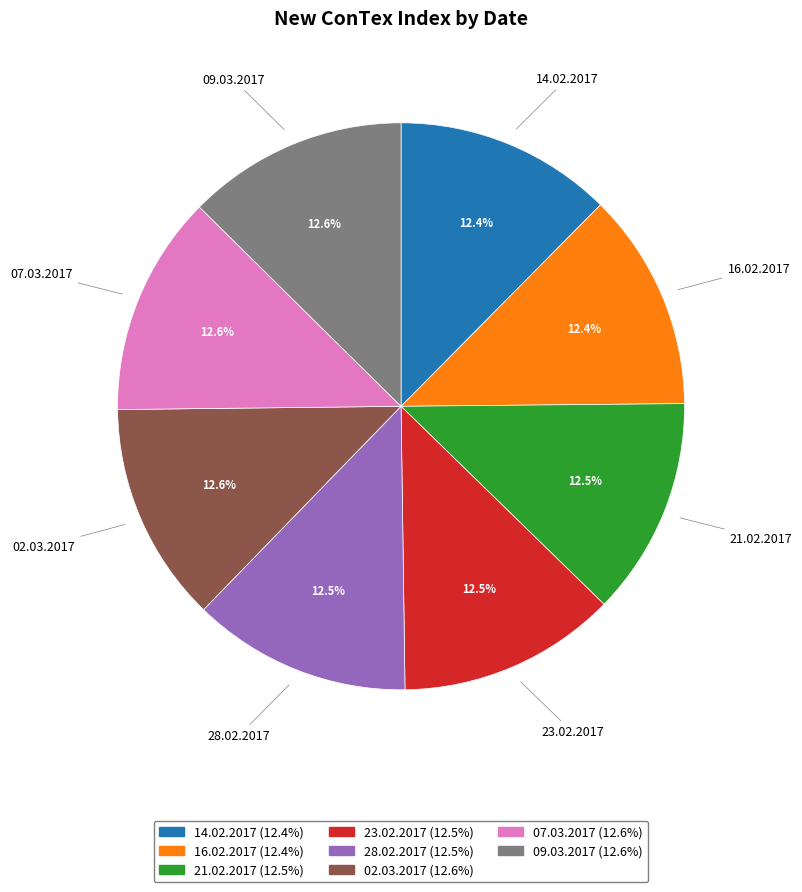

What percentage is the 02.03.2017 slice, to the nearest percent?

13%